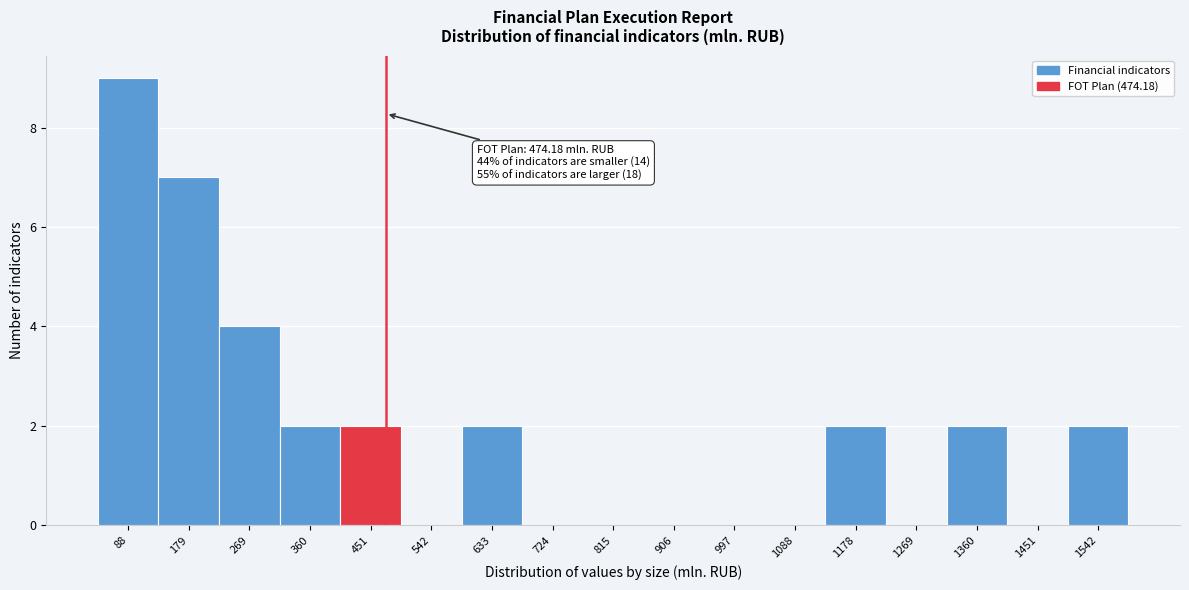

Over which range of the x-axis is the bar tallest?

40 to 130